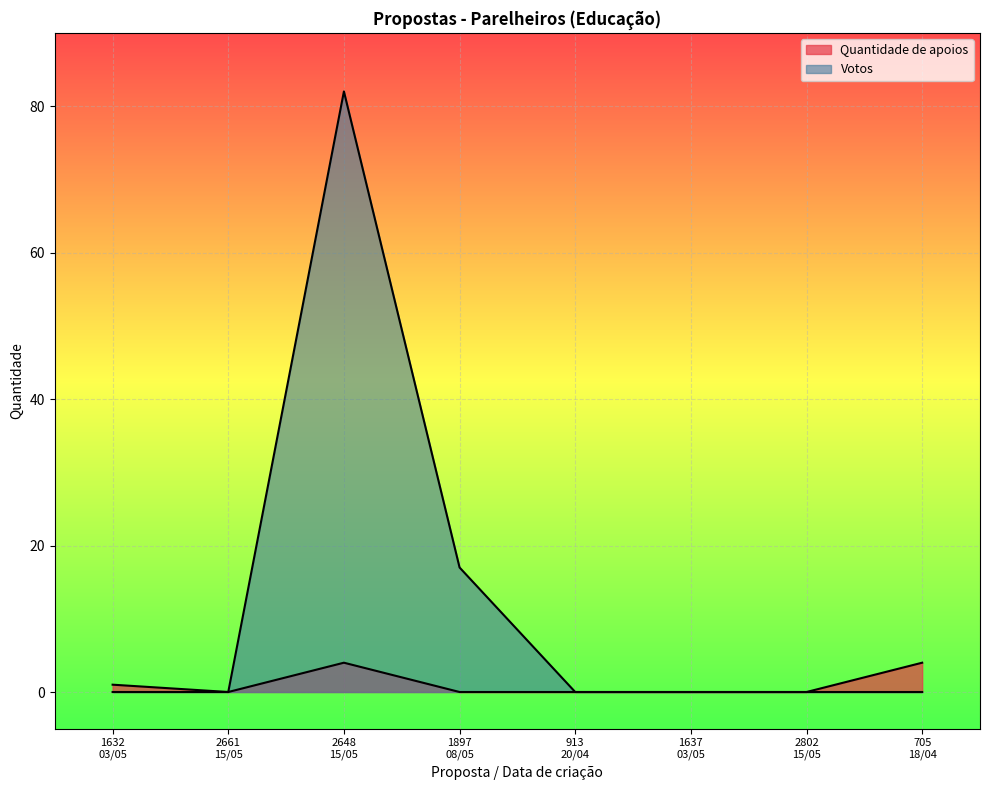

Which label corresponds to the smallest value in the chart?

2661
15/05